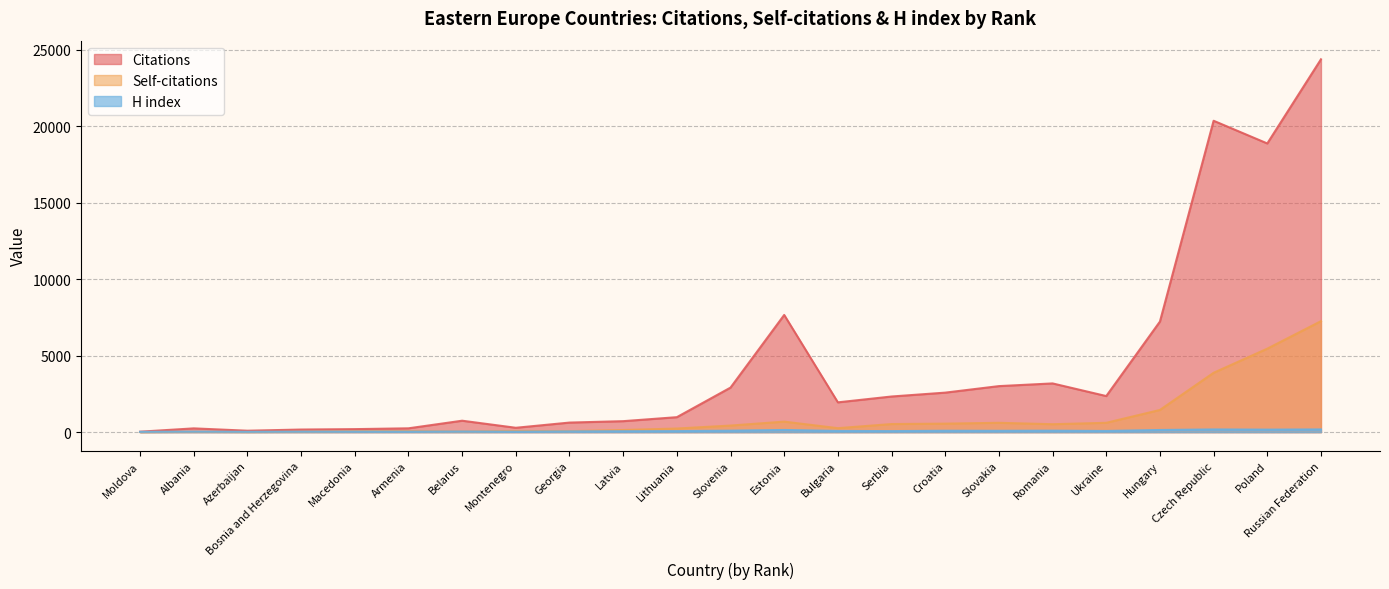

What is the sum of all Citations values?

101125